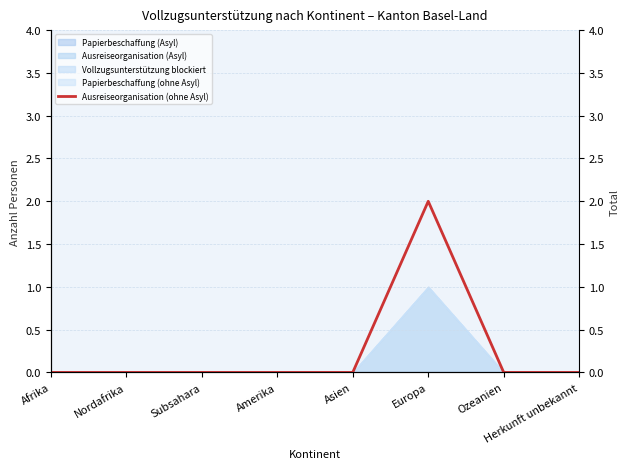

Between Europa and Herkunft unbekannt, which is larger?

Europa